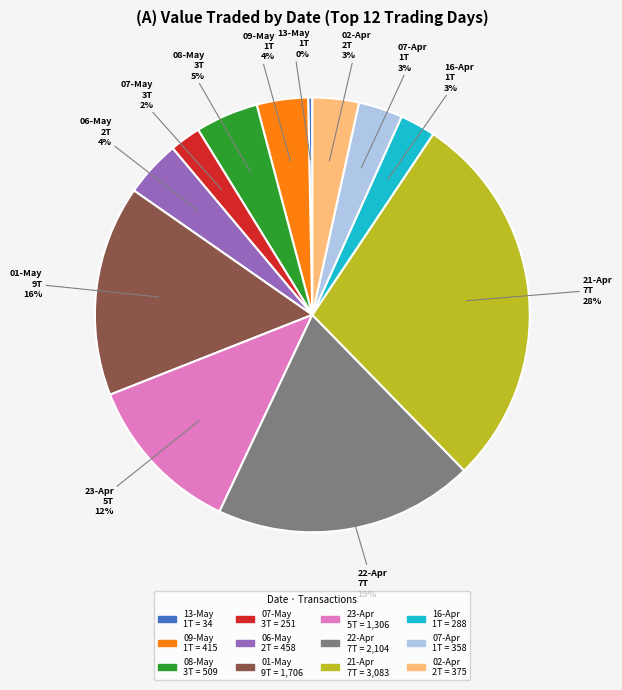

Count the number of slices in the pie.

12